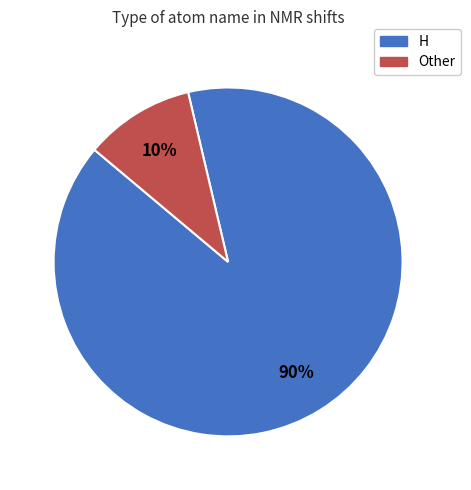

Rank the categories by value from lowest to highest.

Other, H